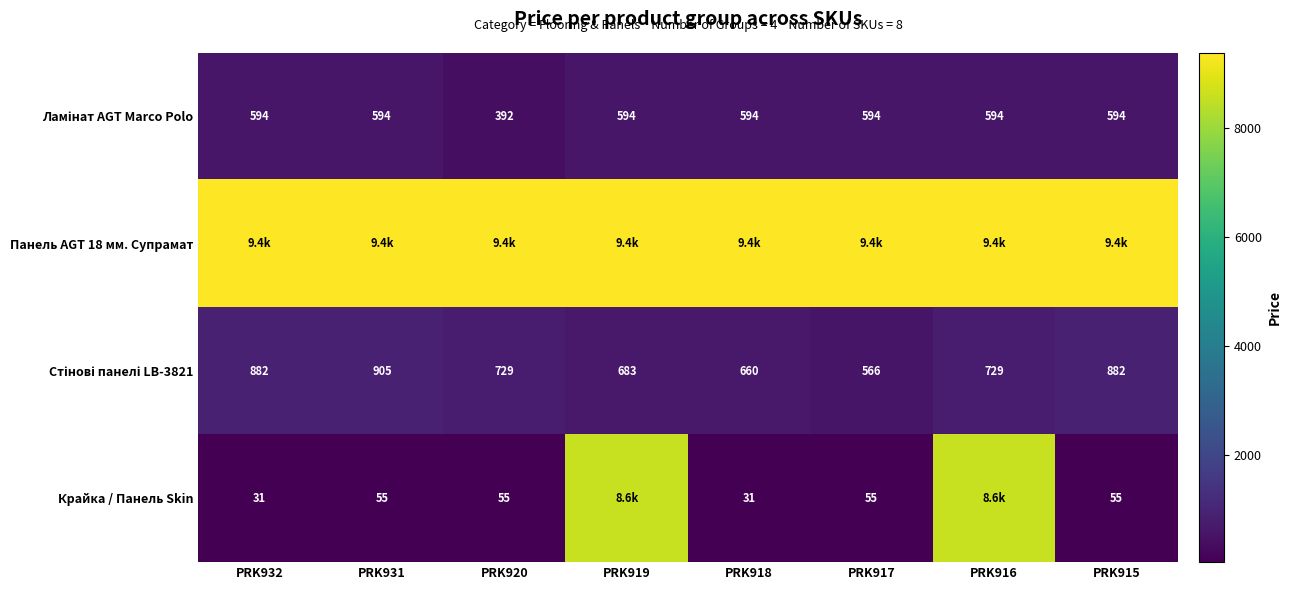

Rank the series by their maximum value, from lowest to highest.

Ламінат AGT Marco Polo, Стінові панелі LB-3821, Крайка / Панель Skin, Панель AGT 18 мм. Супрамат